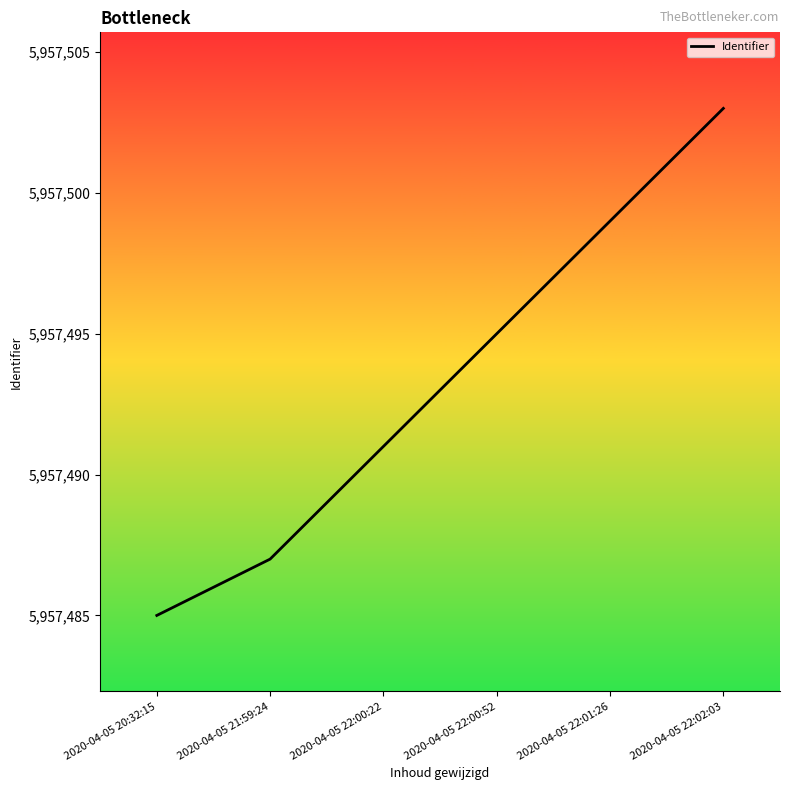

Rank the categories by value from lowest to highest.

2020-04-05 20:32:15, 2020-04-05 21:59:24, 2020-04-05 22:00:22, 2020-04-05 22:00:52, 2020-04-05 22:01:26, 2020-04-05 22:02:03